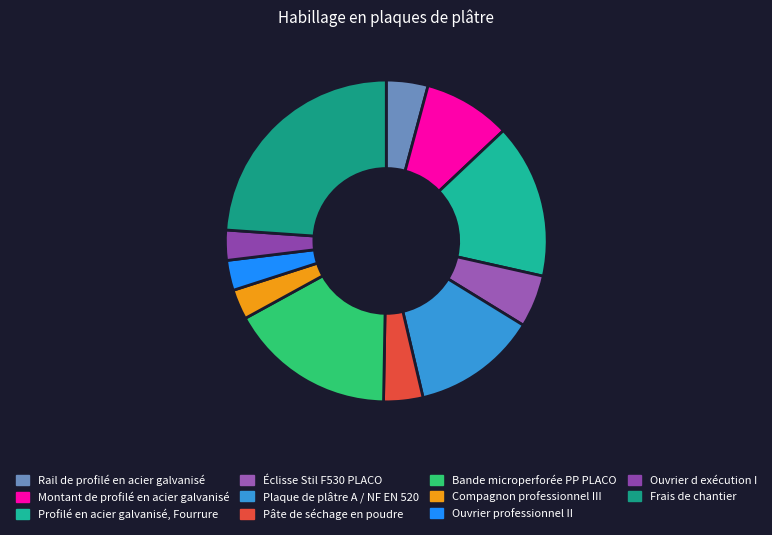

Between Plaque de plâtre A / NF EN 520 and Bande microperforée PP PLACO, which is larger?

Bande microperforée PP PLACO